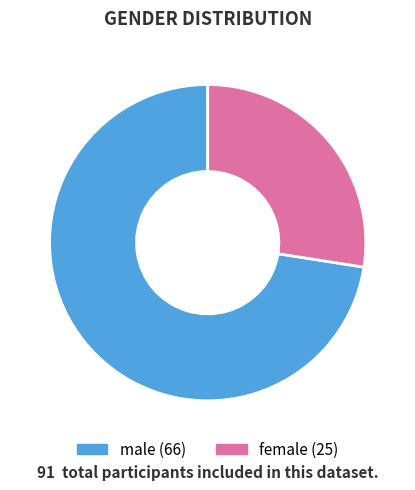

To the nearest percent, what portion does male represent?

73%